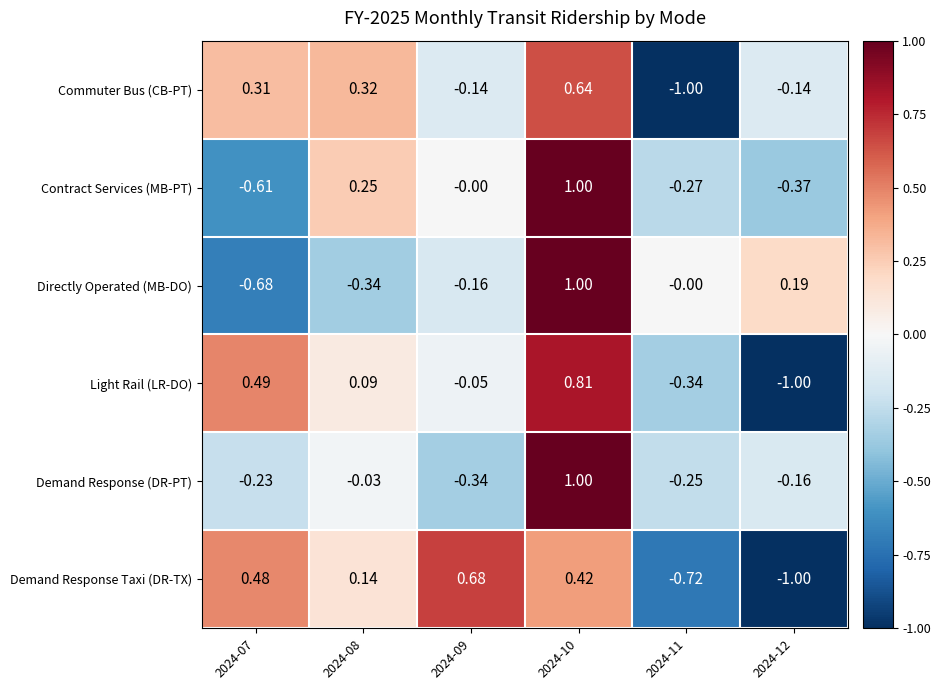

Which series has the widest spread of values?

Light Rail (LR-DO)